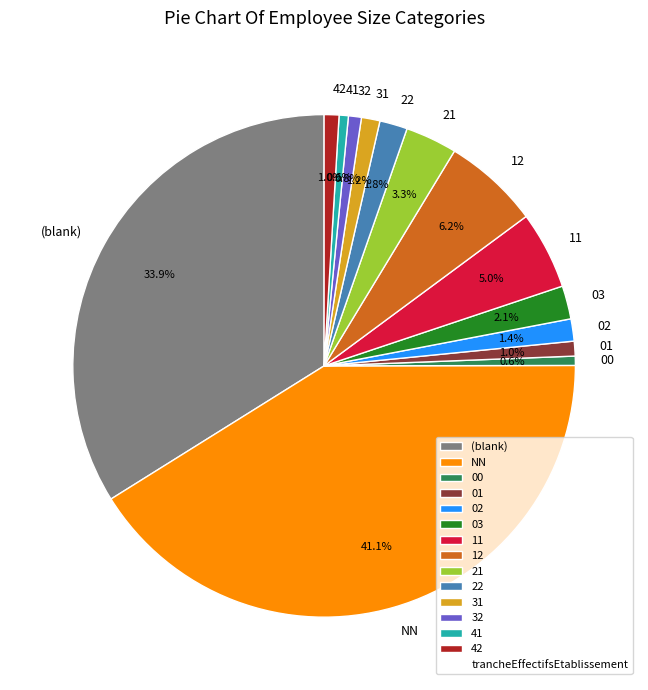

Count the number of slices in the pie.

14